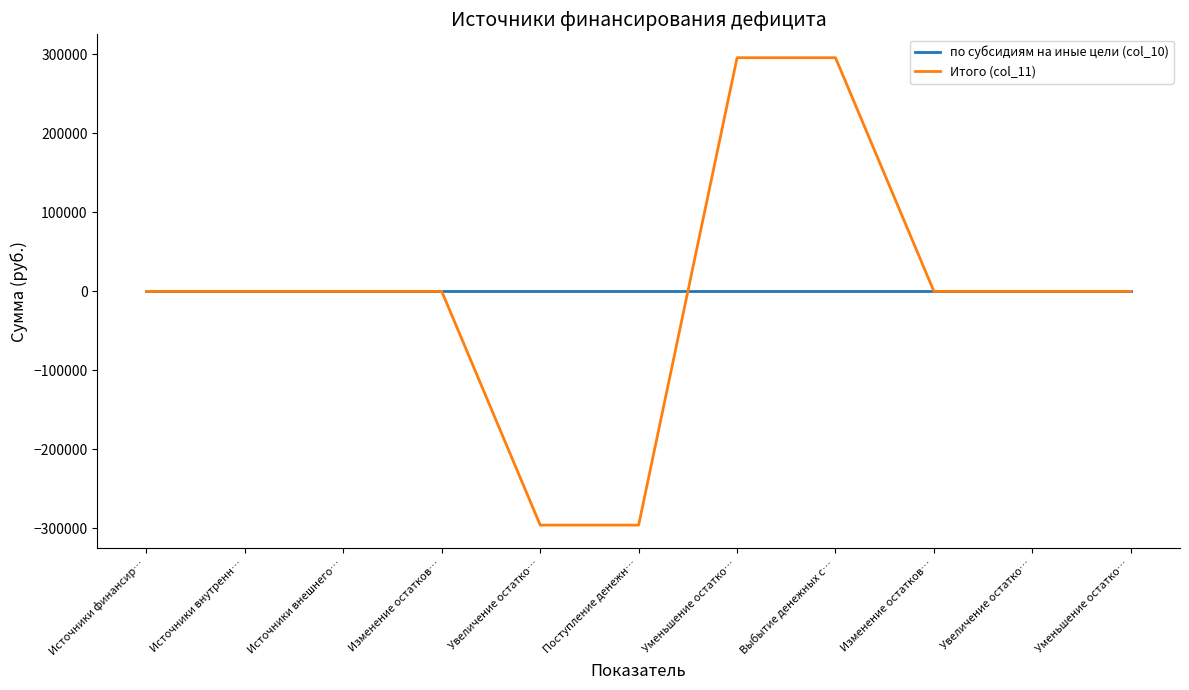

Reading left to right, what are all the values shown in this chart?

по субсидиям на иные цели (col_10): 0.0	0.0	0.0	0.0	0.0	0.0	0.0	0.0	0.0	0.0	0.0
Итого (col_11): 0.0	0.0	0.0	0.0	-295907.9	-295907.9	295907.9	295907.9	0.0	0.0	0.0